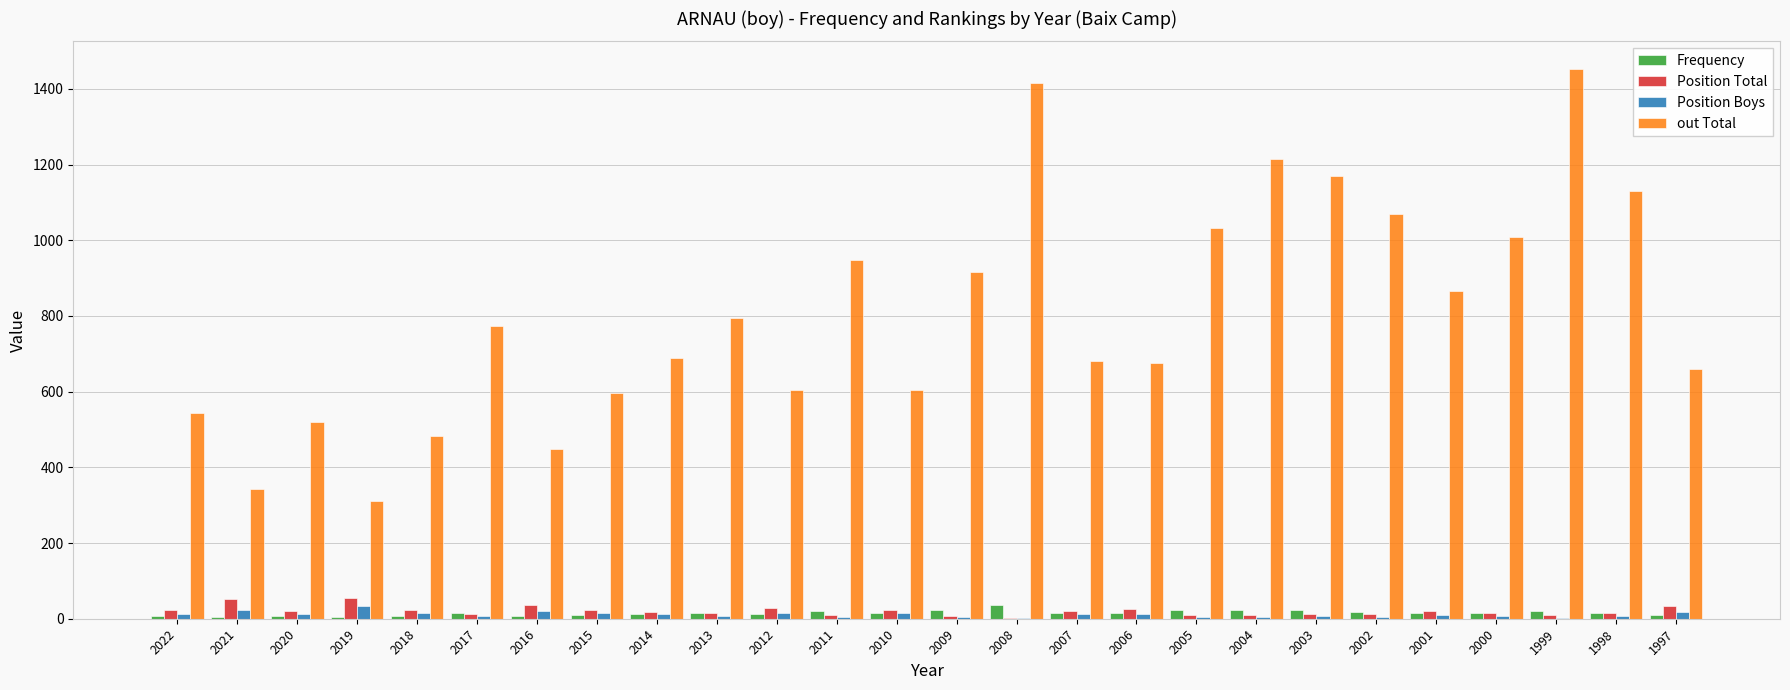

What is the maximum value shown in the chart?

1453